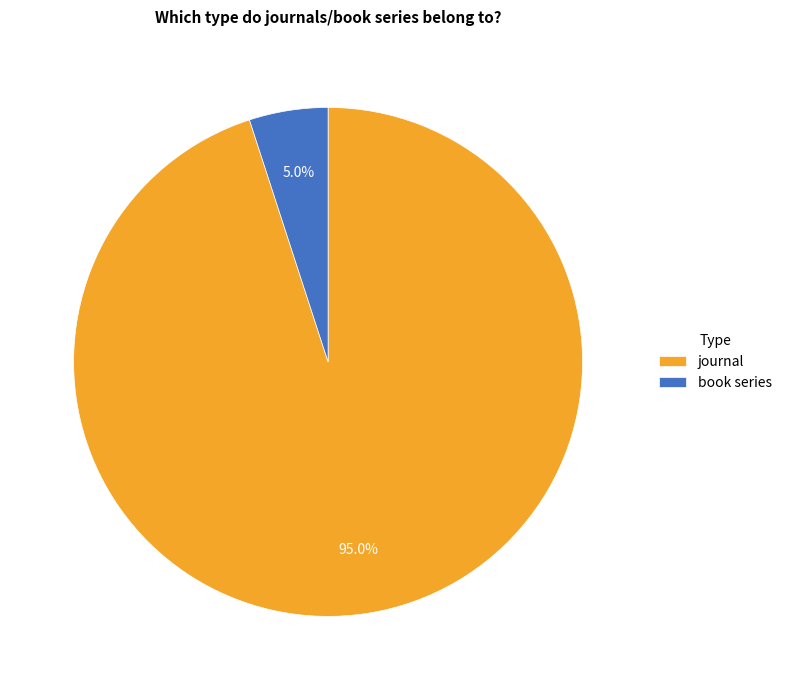

To the nearest percent, what portion does journal represent?

95%